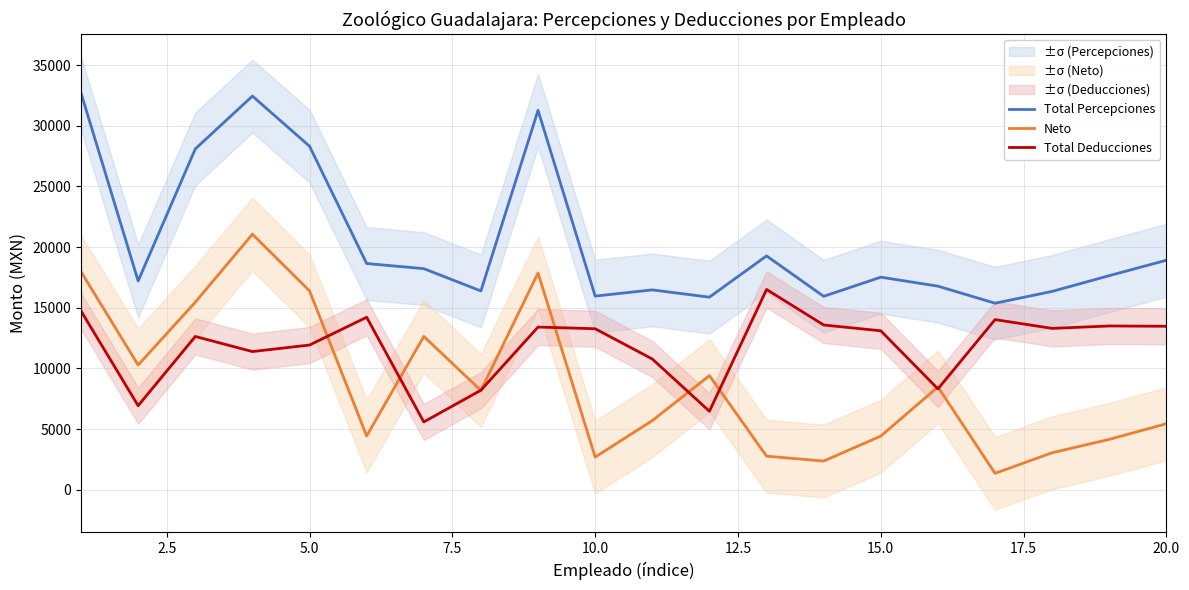

True or false: Total Percepciones and Total Deducciones intersect in this chart.

False